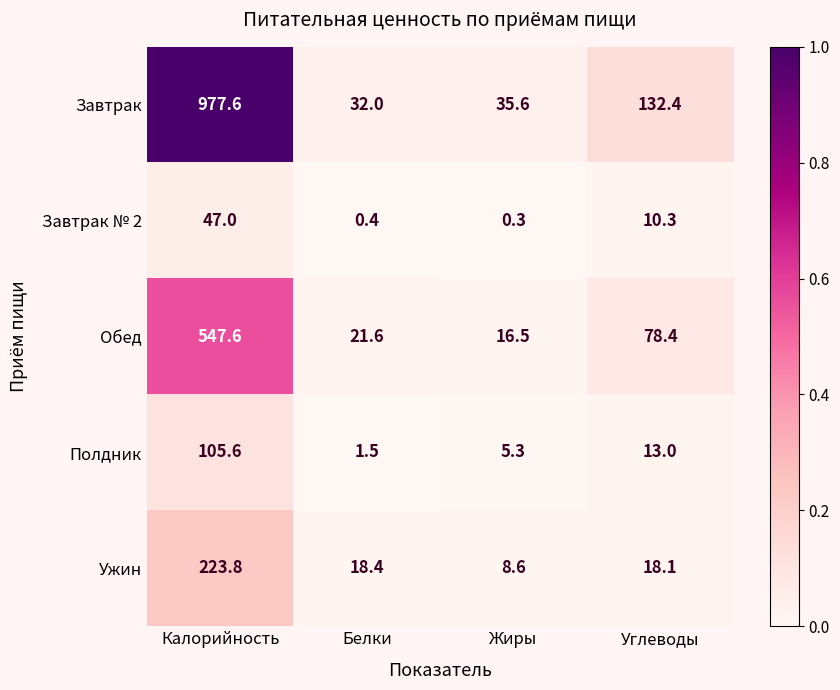

Which series changed the most between Белки and Углеводы?

Завтрак